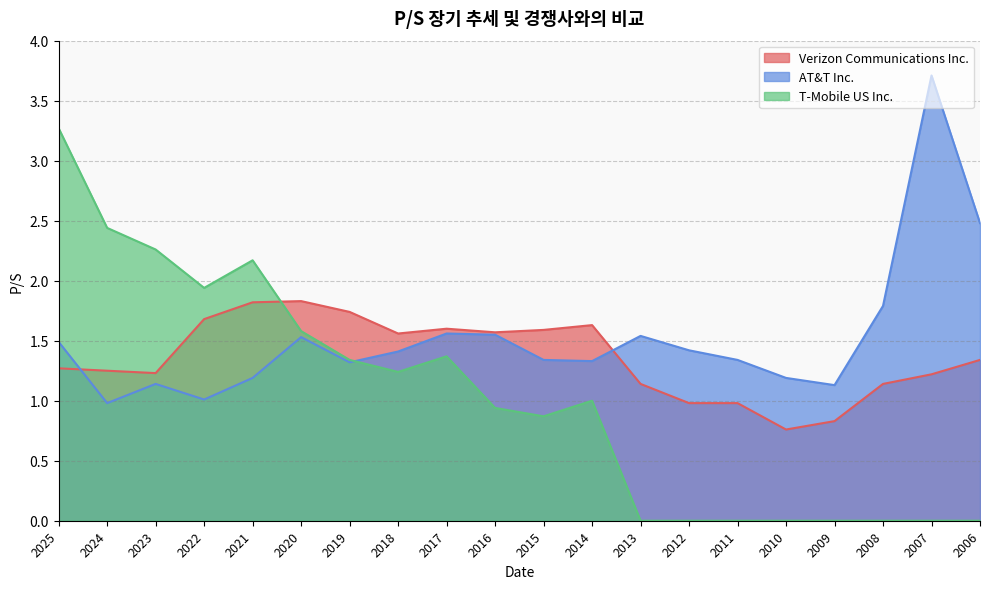

The AT&T Inc. series shows 1.3 at 2014. True or false?

True